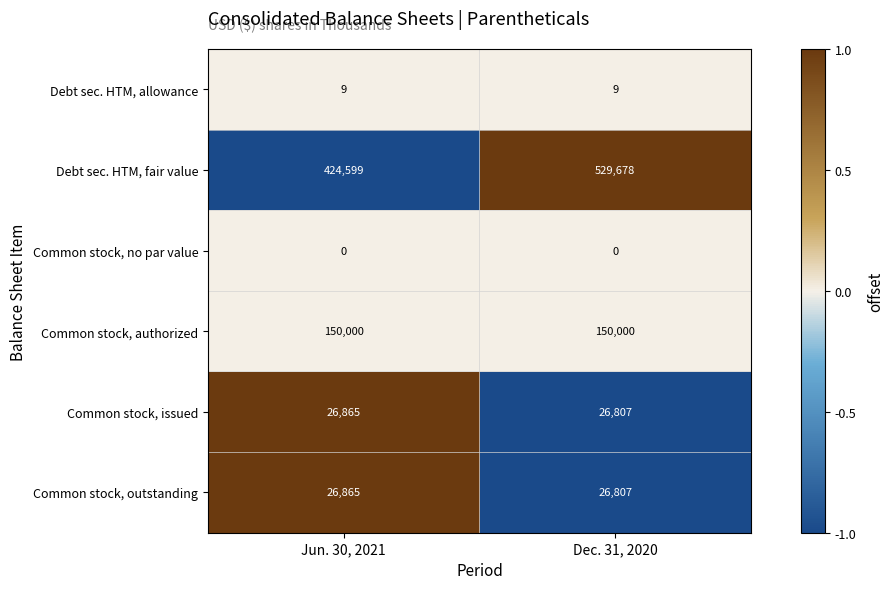

The Debt sec. HTM, fair value series shows 864493 at Dec. 31, 2020. True or false?

False